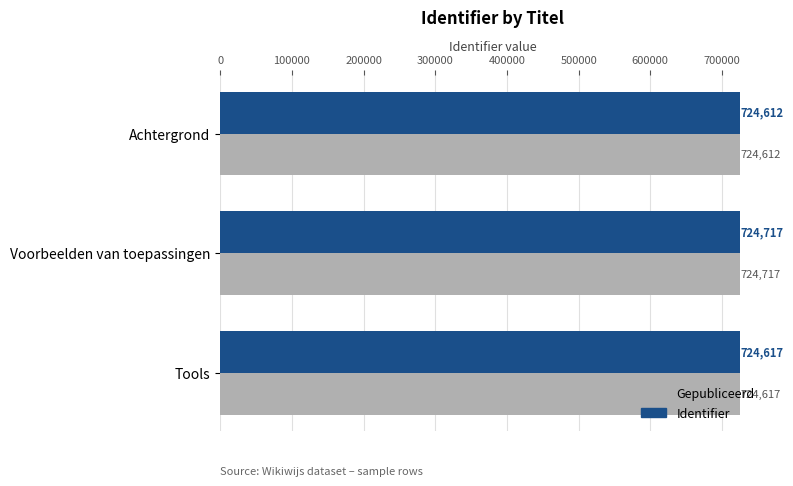

At how many categories does at least one series exceed 724647?

1